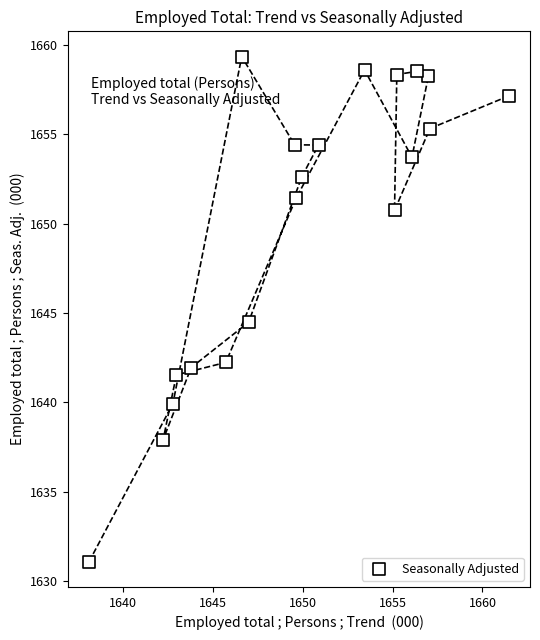

What is the range of X values (max minus min)?

23.3